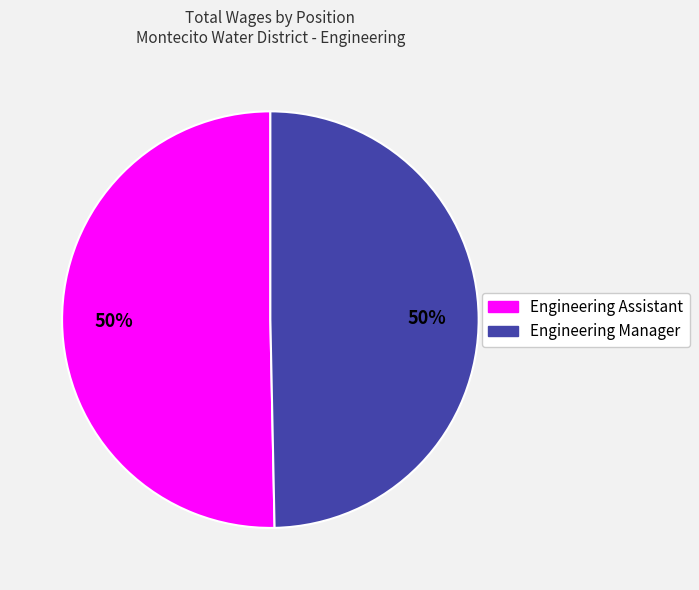

Approximately how many times larger is the value at Engineering Assistant compared to Engineering Manager?

1.0